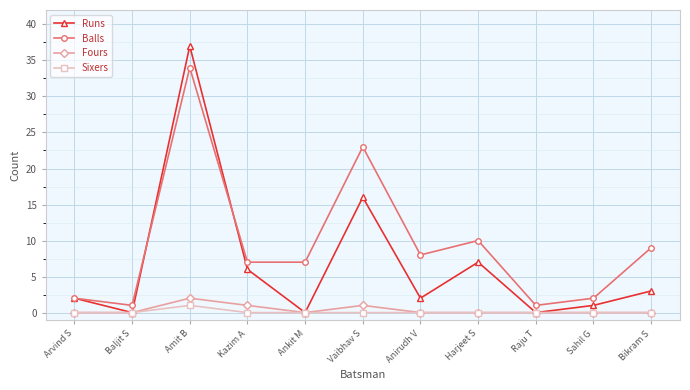

Where is Balls nearest to the value 17?

Vaibhav S